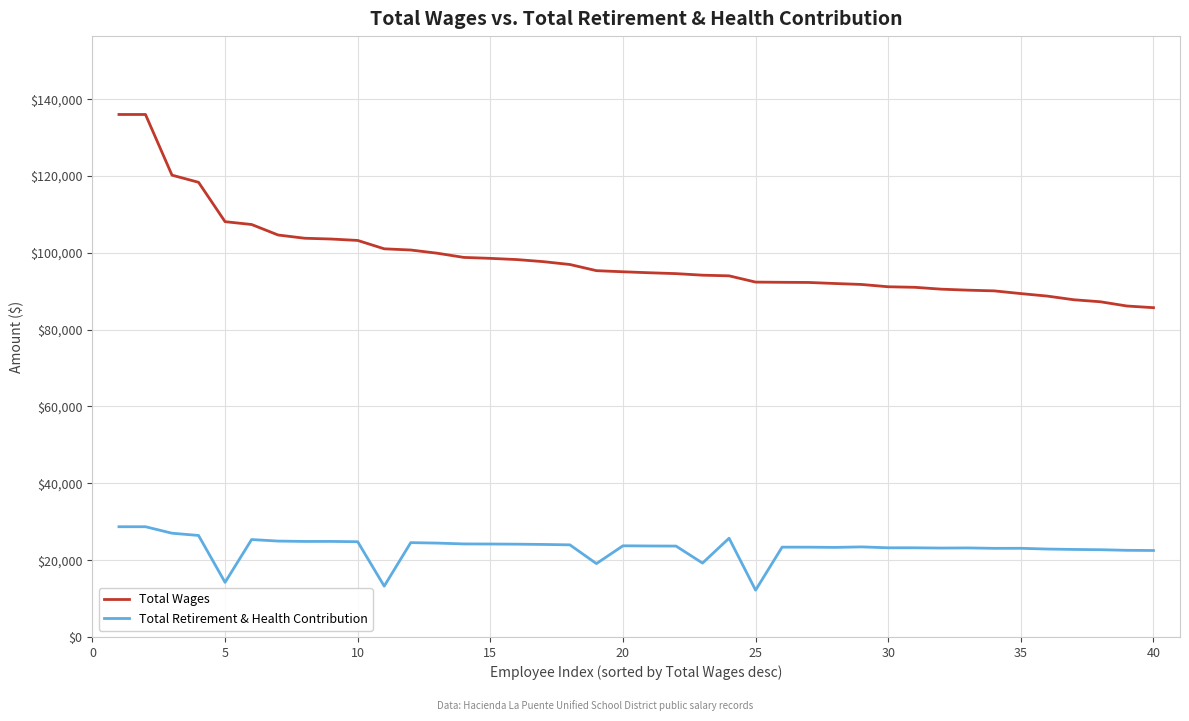

True or false: Total Retirement & Health Contribution and Total Wages intersect in this chart.

False